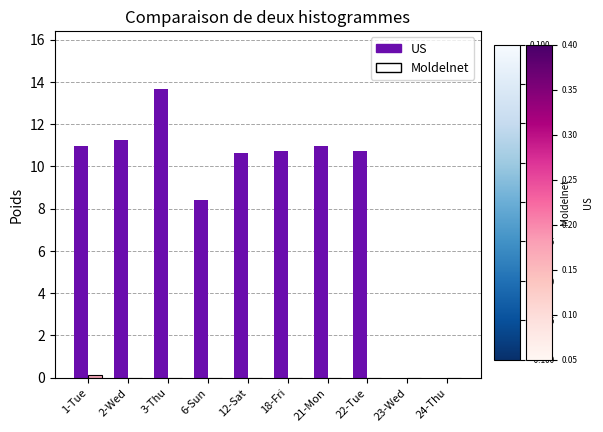

True or false: US has a value of 10.7 at 18-Fri.

True